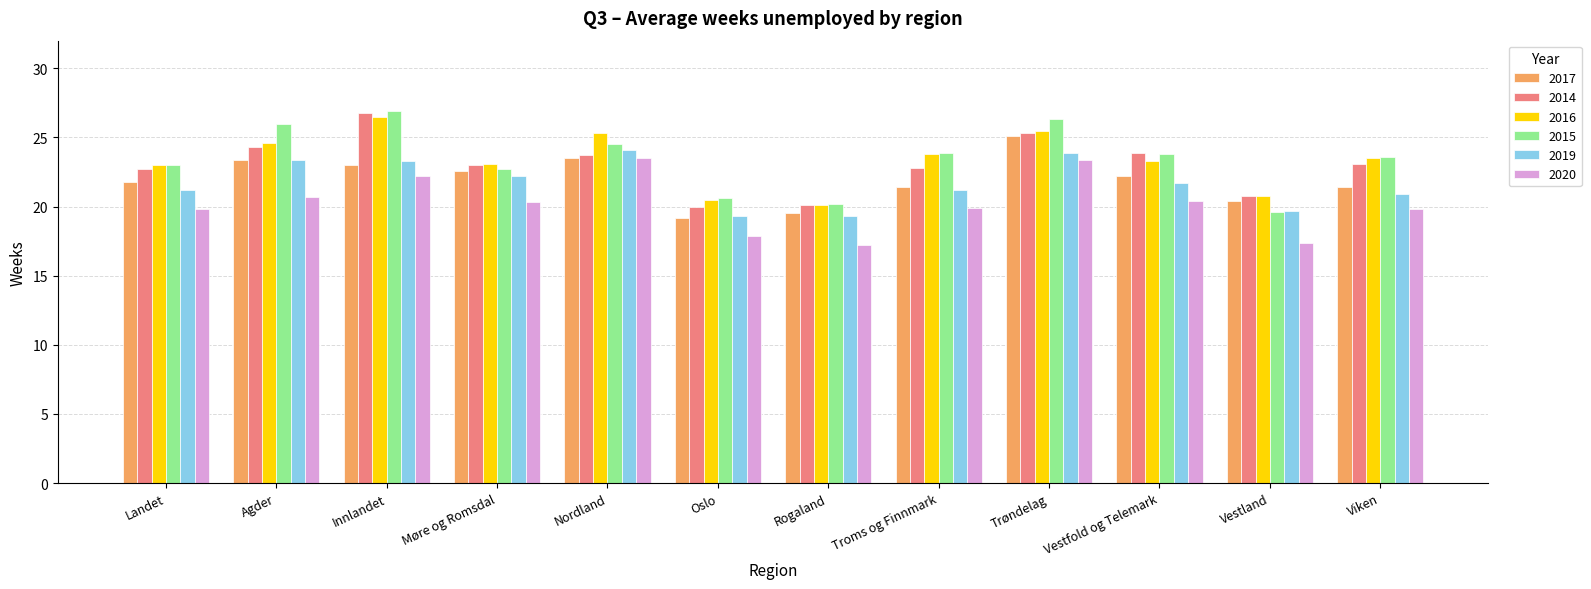

What is the spread (max minus min) of values at Landet?

3.2